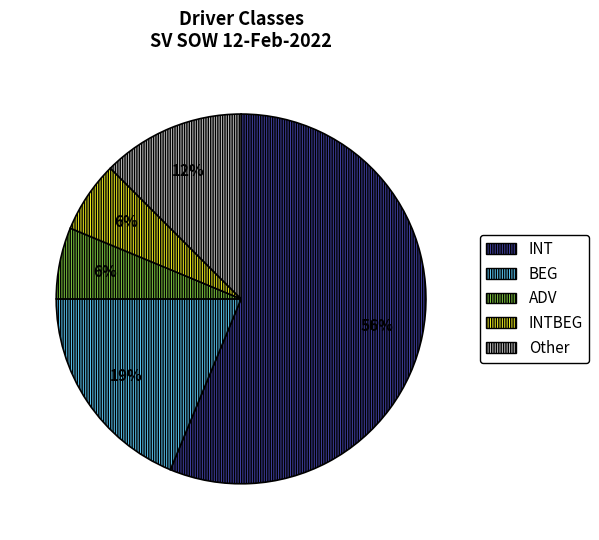

Does any single category account for the majority?

Yes